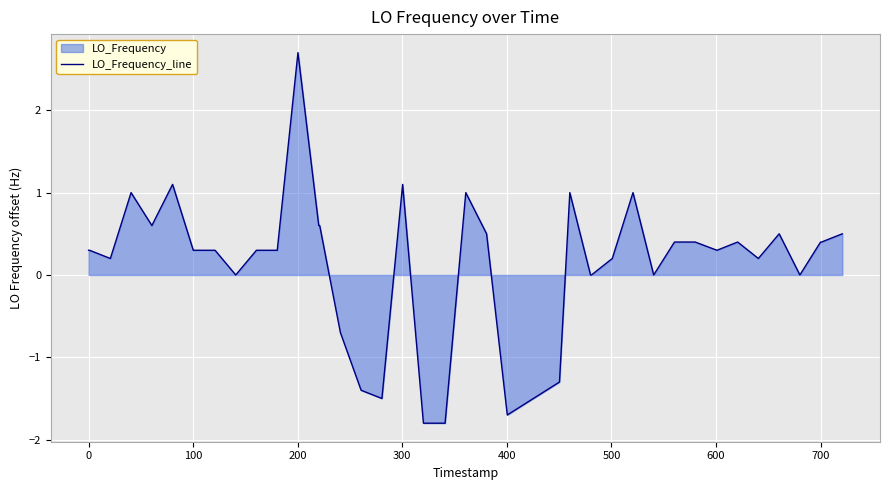

What is the difference between the maximum and minimum values?

4.5